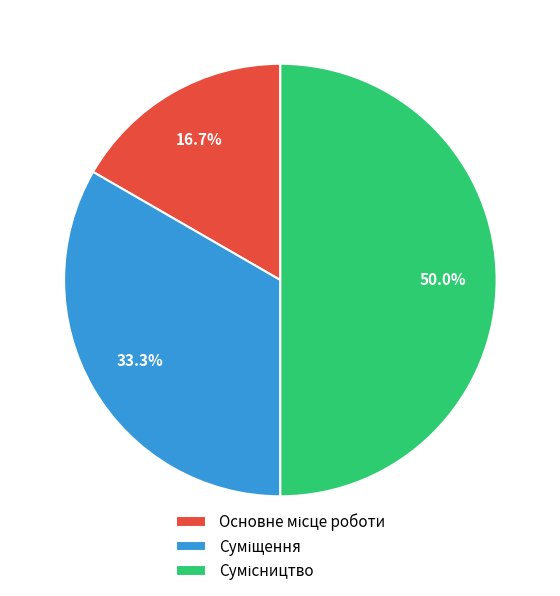

Does Сумісництво represent more than half of the total?

No